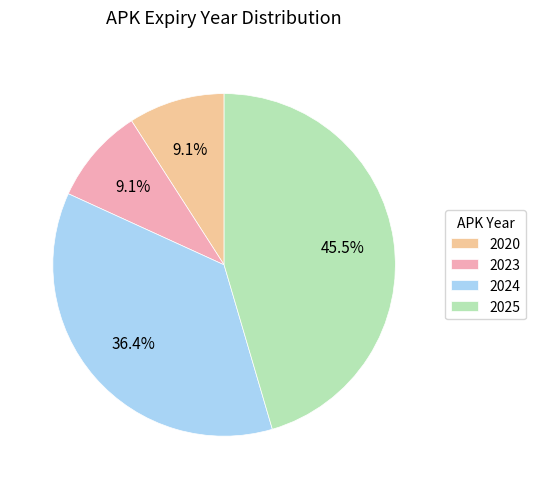

Is the sum of 2025 and 2023 greater than half?

Yes